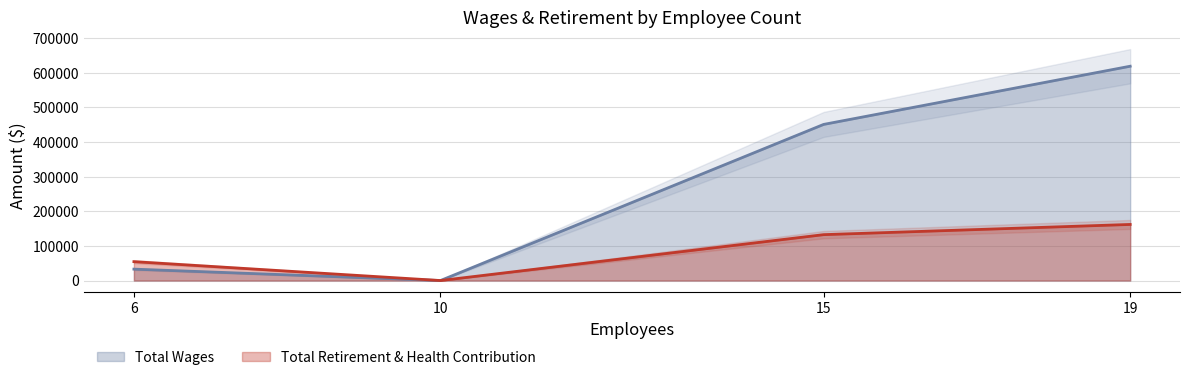

Between 19 and 6, which series saw the biggest shift?

Total Wages